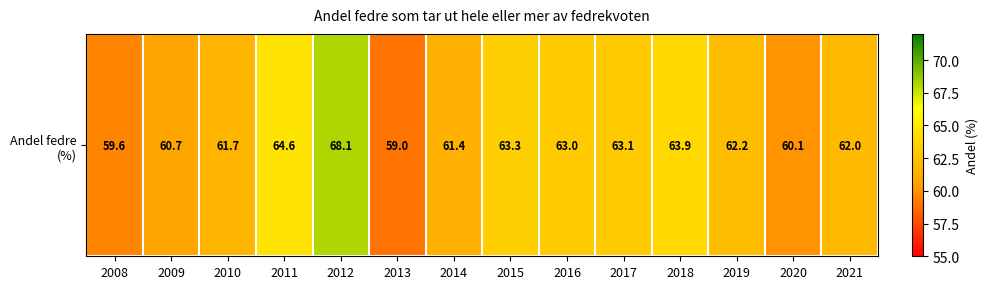

Count the number of data series in this chart.

1